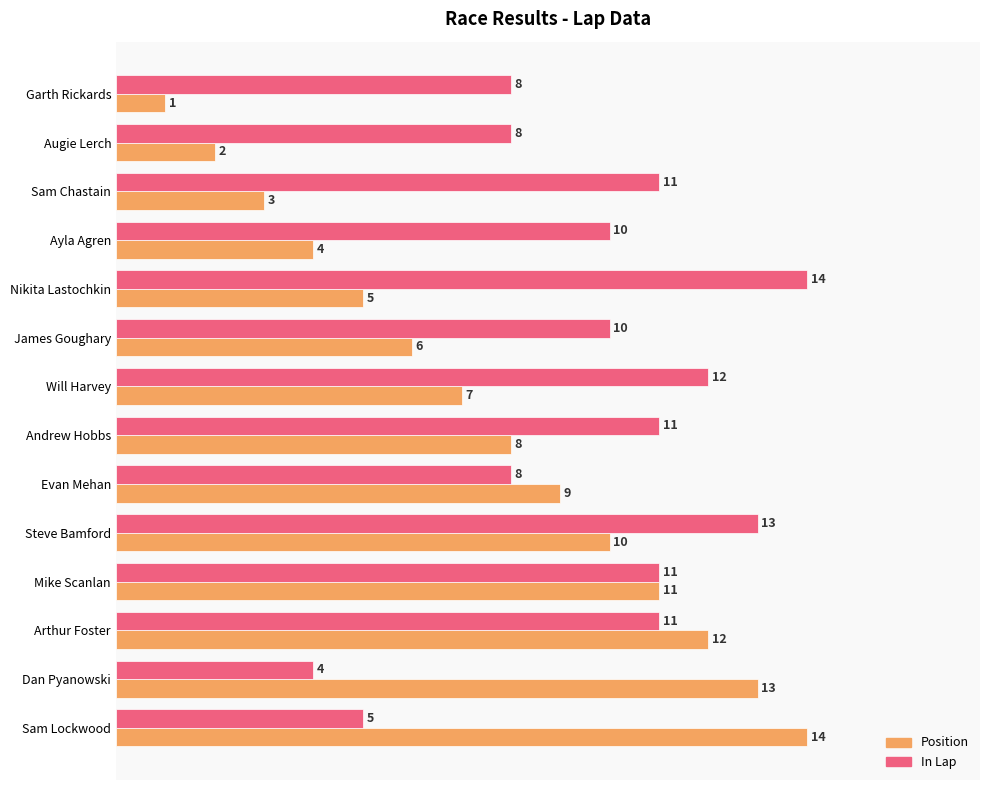

What are all the series names shown in the legend?

Position, In Lap